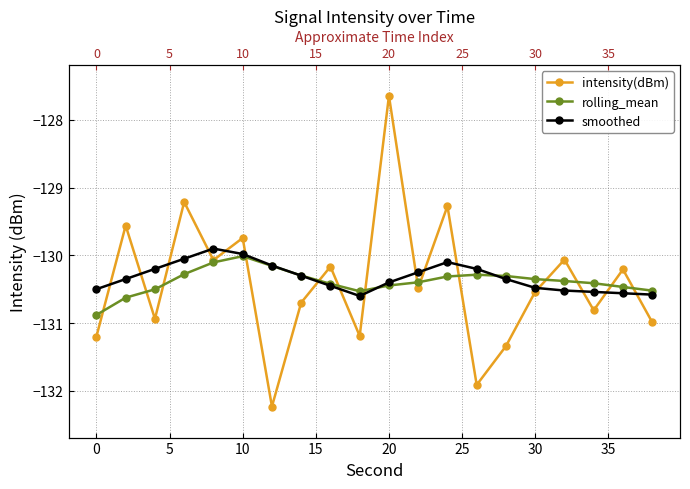

List the series in order of their overall mean, lowest first.

intensity(dBm), rolling_mean, smoothed